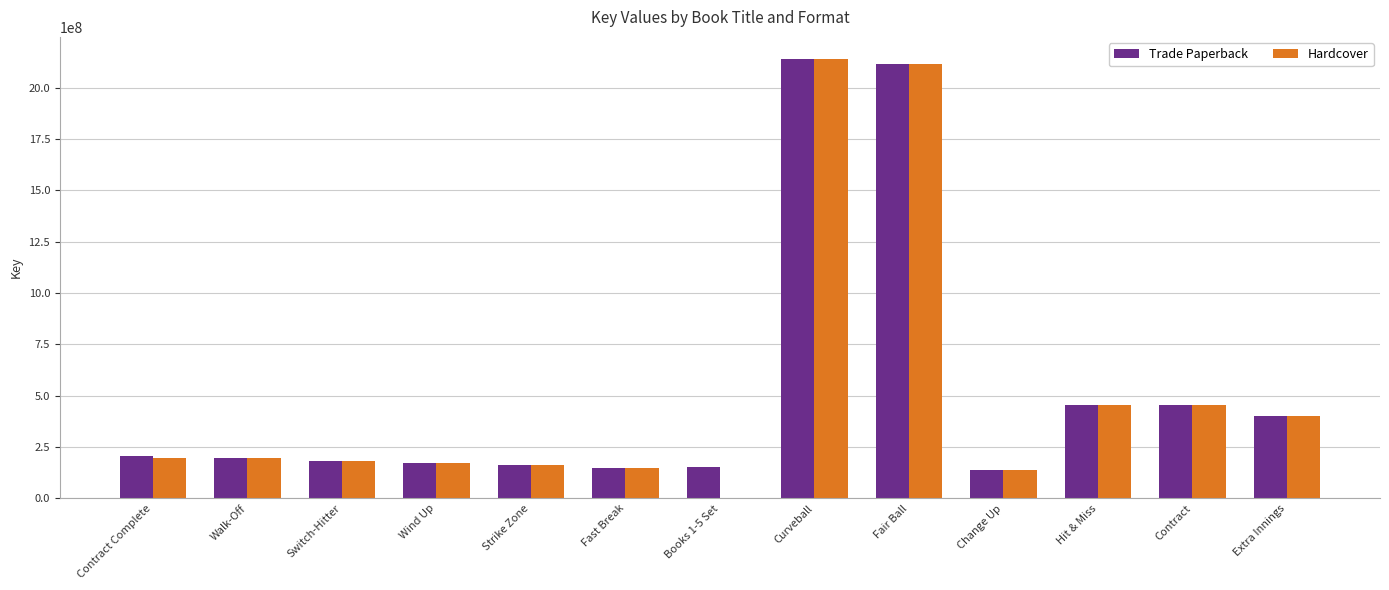

Which label corresponds to the largest value in the chart?

Curveball